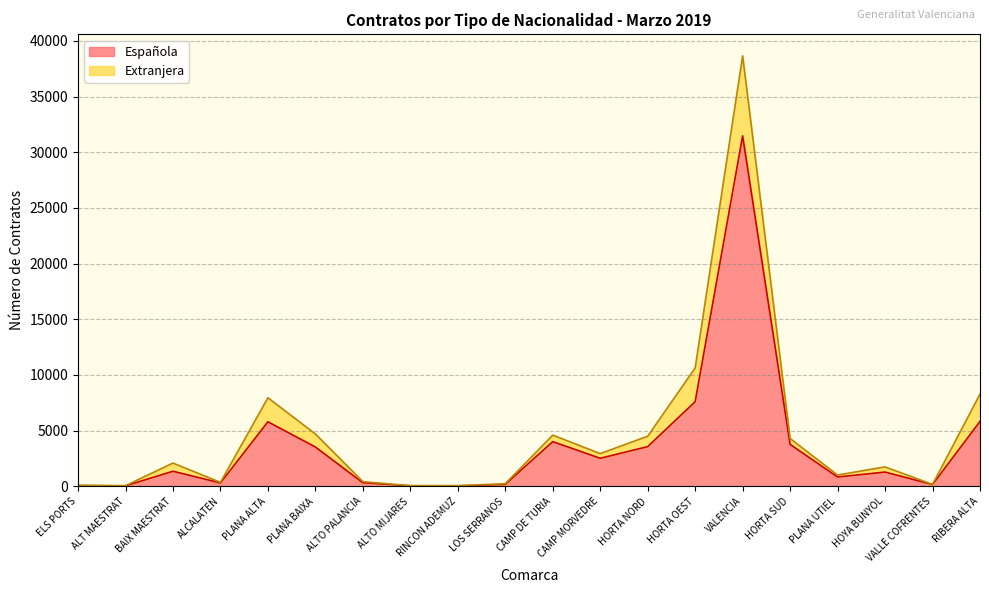

How many lines are shown in the chart?

2